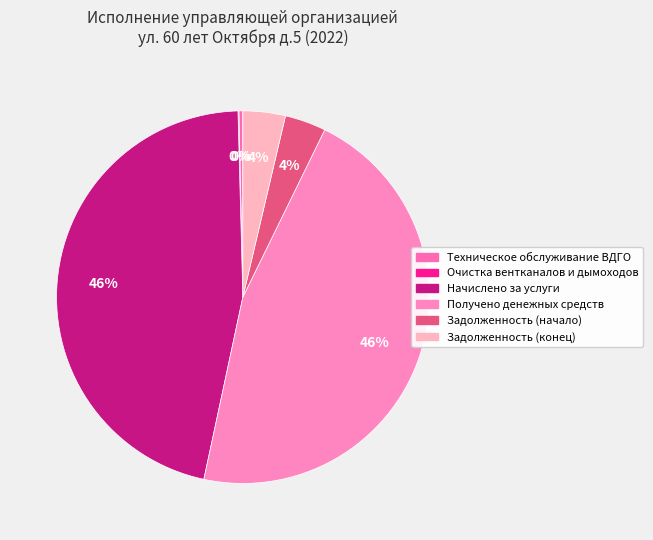

To the nearest percent, what is the average slice percentage?

17%